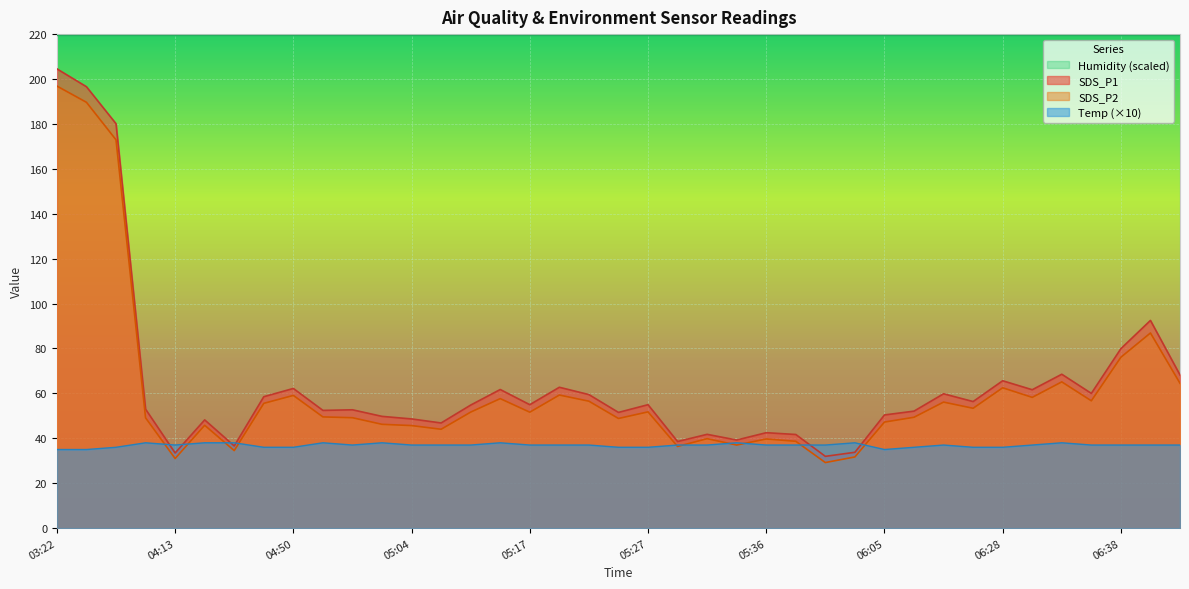

How many categories are shown in the chart?

39